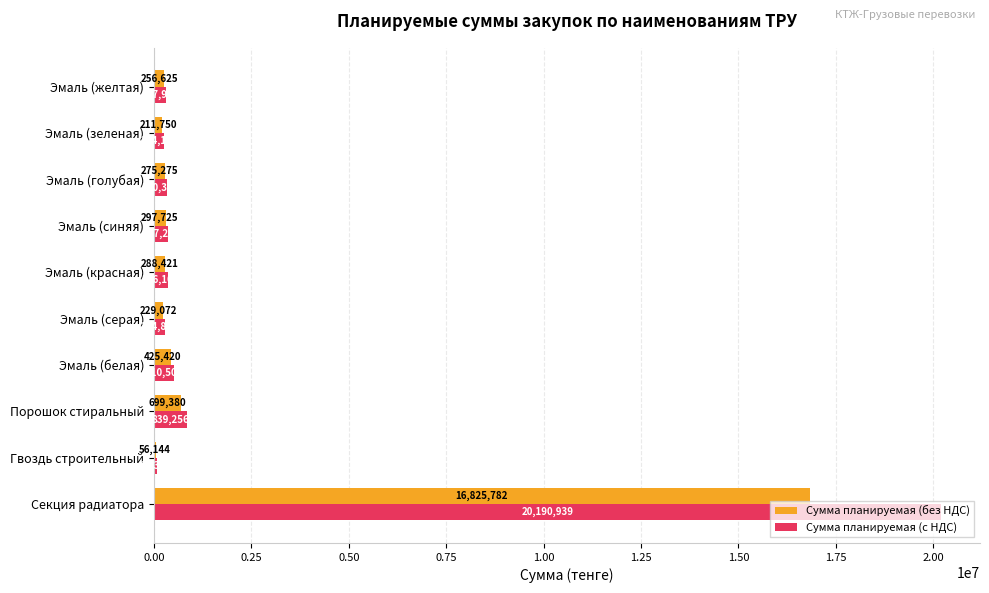

True or false: Сумма планируемая (с НДС) has a value of 330330.0 at Эмаль (голубая).

True